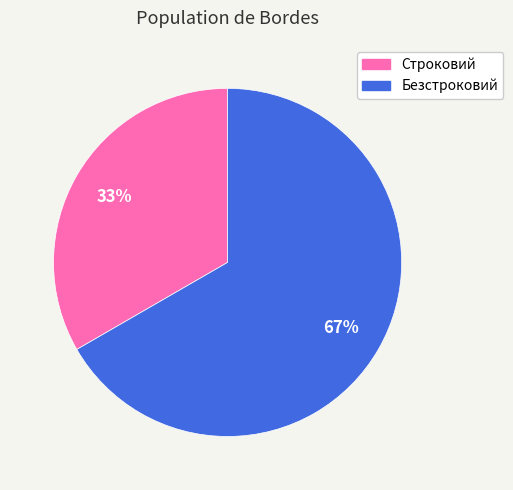

To the nearest percent, what portion does Строковий represent?

33%